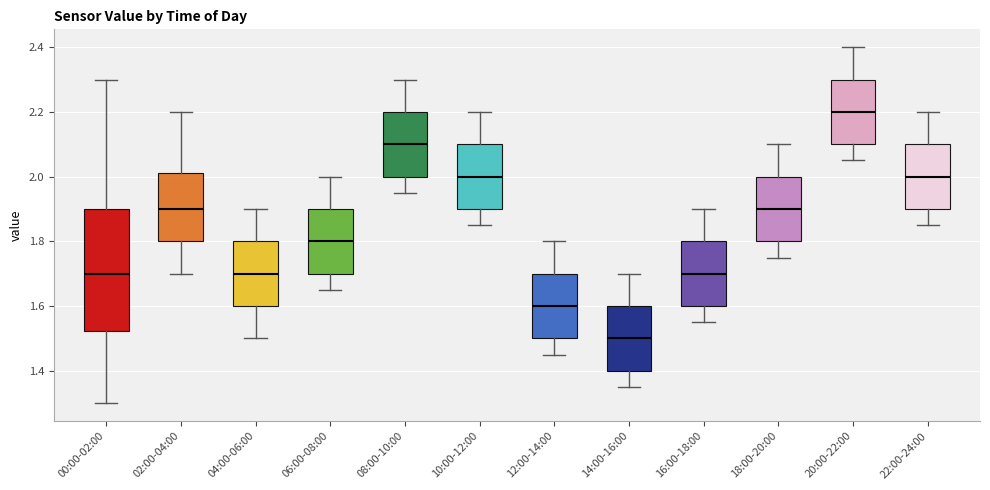

Reading left to right, read every box against the y-axis: the position of its median line, the range the box covers, and the ends of its whiskers. The values are not printed on the chart, so give them approximately, as read against the axis.

00:00-02:00: median 1.70, box 1.52 to 1.90, whiskers 1.30 to 2.30
02:00-04:00: median 1.90, box 1.80 to 2.02, whiskers 1.70 to 2.20
04:00-06:00: median 1.70, box 1.60 to 1.80, whiskers 1.50 to 1.90
06:00-08:00: median 1.80, box 1.70 to 1.90, whiskers 1.66 to 2.00
08:00-10:00: median 2.10, box 2.00 to 2.20, whiskers 1.96 to 2.30
10:00-12:00: median 2.00, box 1.90 to 2.10, whiskers 1.86 to 2.20
12:00-14:00: median 1.60, box 1.50 to 1.70, whiskers 1.46 to 1.80
14:00-16:00: median 1.50, box 1.40 to 1.60, whiskers 1.36 to 1.70
16:00-18:00: median 1.70, box 1.60 to 1.80, whiskers 1.56 to 1.90
18:00-20:00: median 1.90, box 1.80 to 2.00, whiskers 1.76 to 2.10
20:00-22:00: median 2.20, box 2.10 to 2.30, whiskers 2.06 to 2.40
22:00-24:00: median 2.00, box 1.90 to 2.10, whiskers 1.86 to 2.20